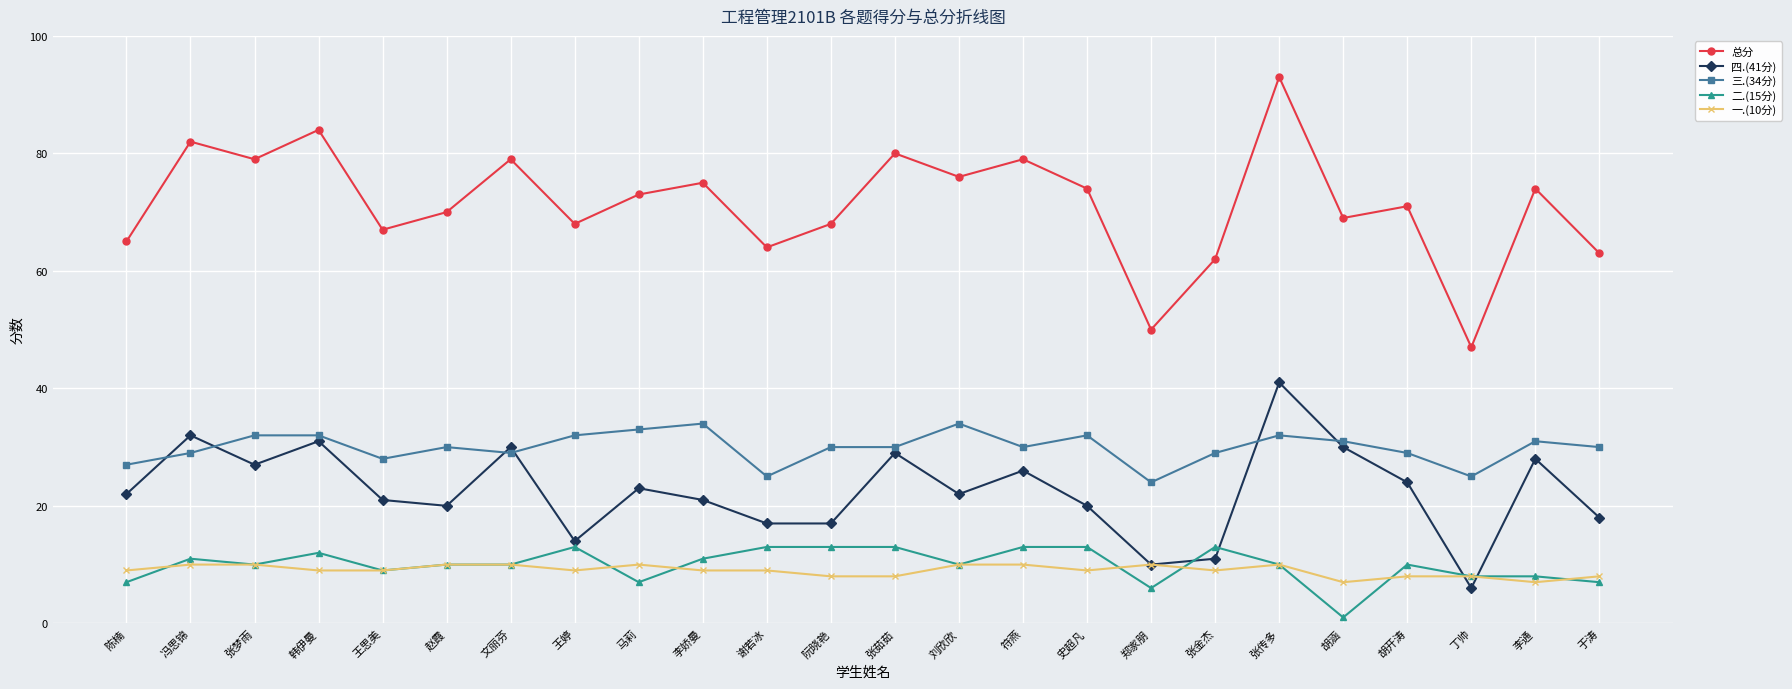

Is it true that 四.(41分) equals 18 at 于涛?

True